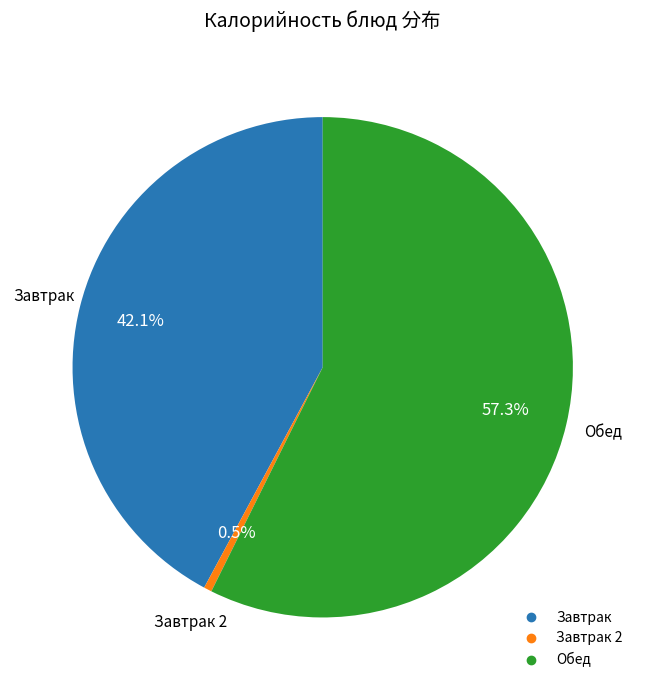

Is there any slice that represents more than half of the pie?

Yes